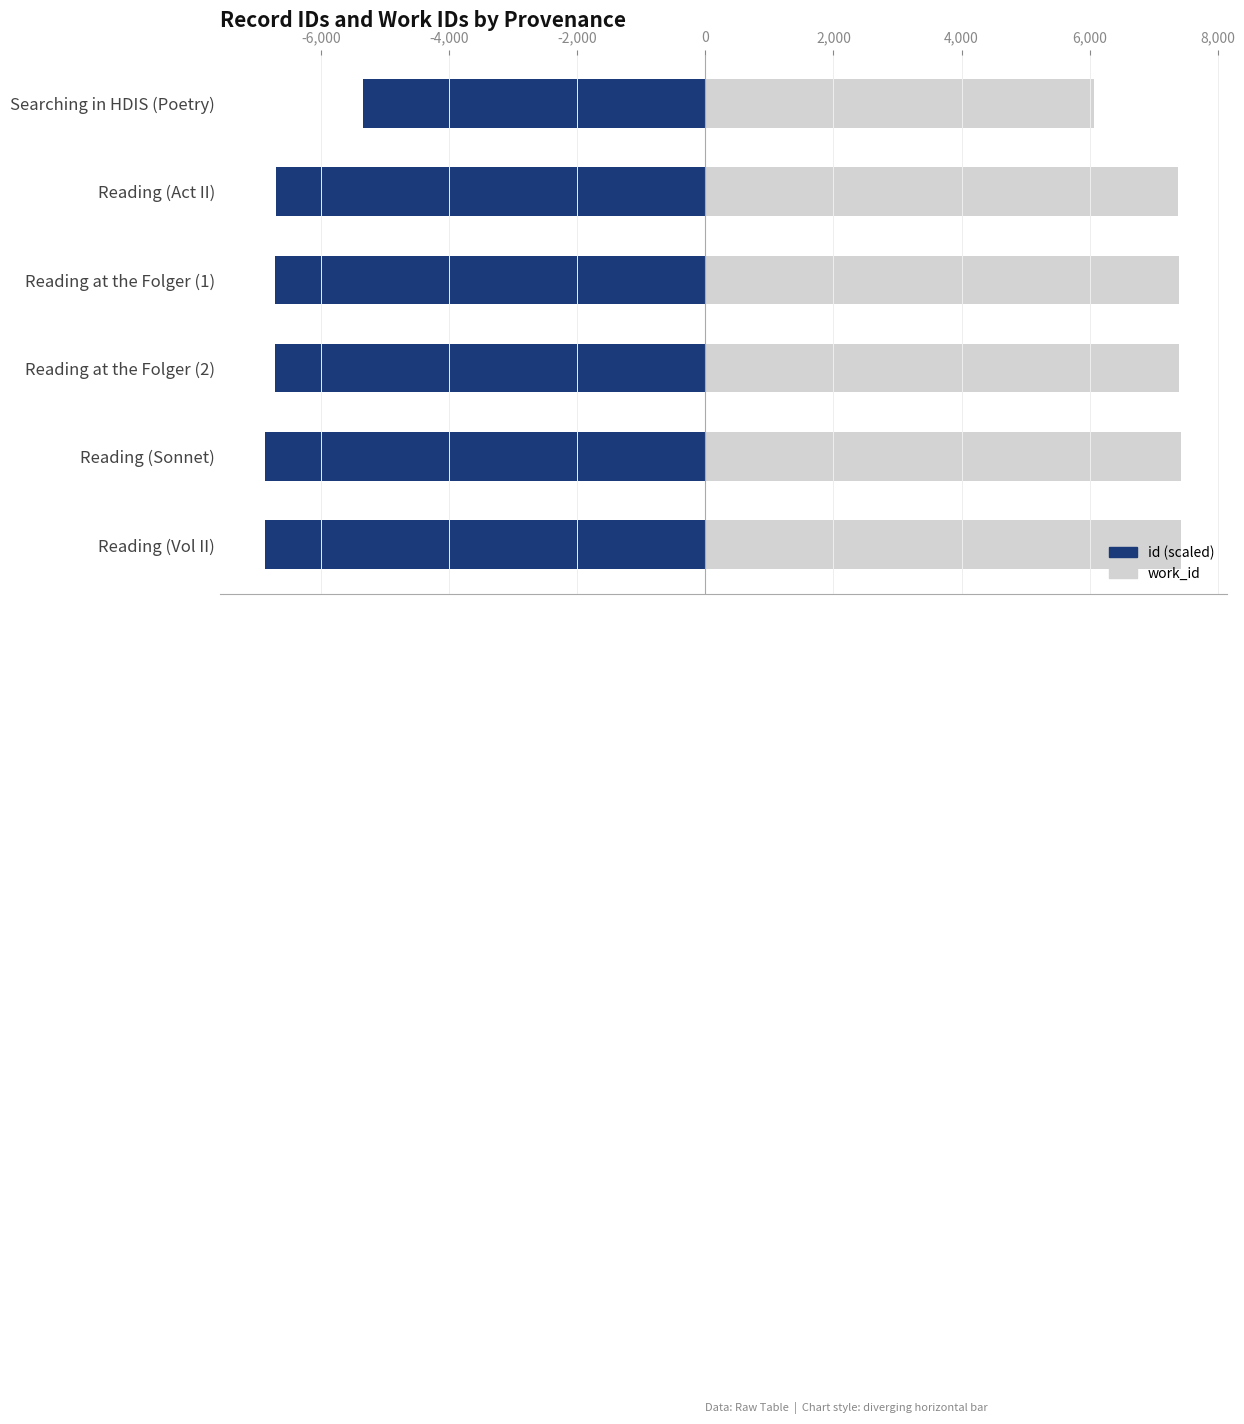

Rank the series at Reading at the Folger (1) from lowest to highest value.

id, work_id